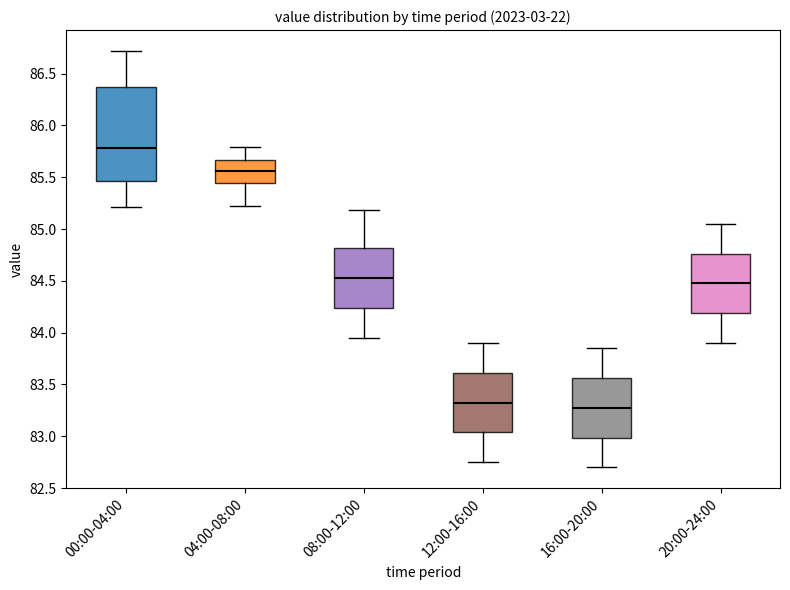

Reading left to right, transcribe this box plot: for each box, give where its median line is, the range the box spans, and where its two whiskers end, as read against the y-axis. The values are not printed on the chart, so give them approximately, as read against the axis.

00:00-04:00: median 85.80, box 85.45 to 86.35, whiskers 85.20 to 86.70
04:00-08:00: median 85.55, box 85.45 to 85.65, whiskers 85.20 to 85.80
08:00-12:00: median 84.55, box 84.25 to 84.80, whiskers 83.95 to 85.20
12:00-16:00: median 83.35, box 83.05 to 83.60, whiskers 82.75 to 83.90
16:00-20:00: median 83.30, box 83.00 to 83.55, whiskers 82.70 to 83.85
20:00-24:00: median 84.50, box 84.20 to 84.75, whiskers 83.90 to 85.05